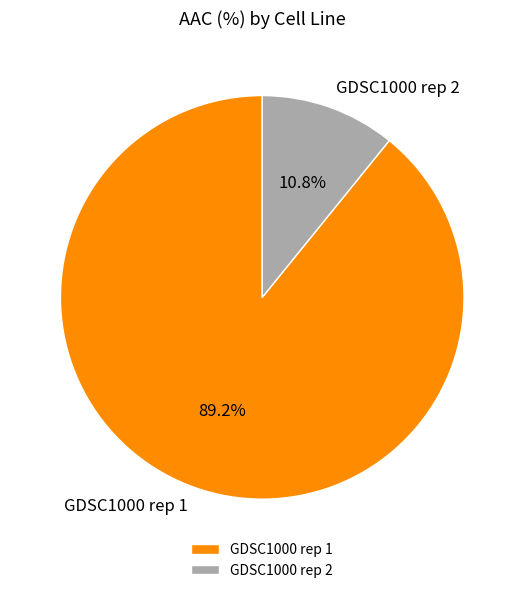

How many slices are in this pie chart?

2